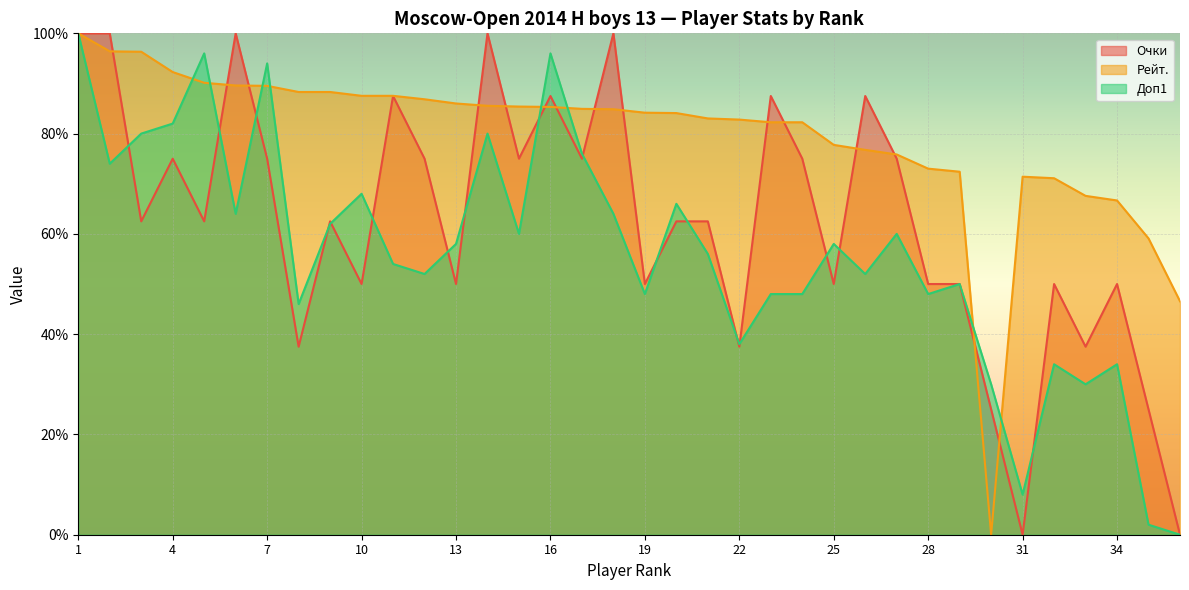

What is the sum of the Рейт. values at 22 and 34?

149.5